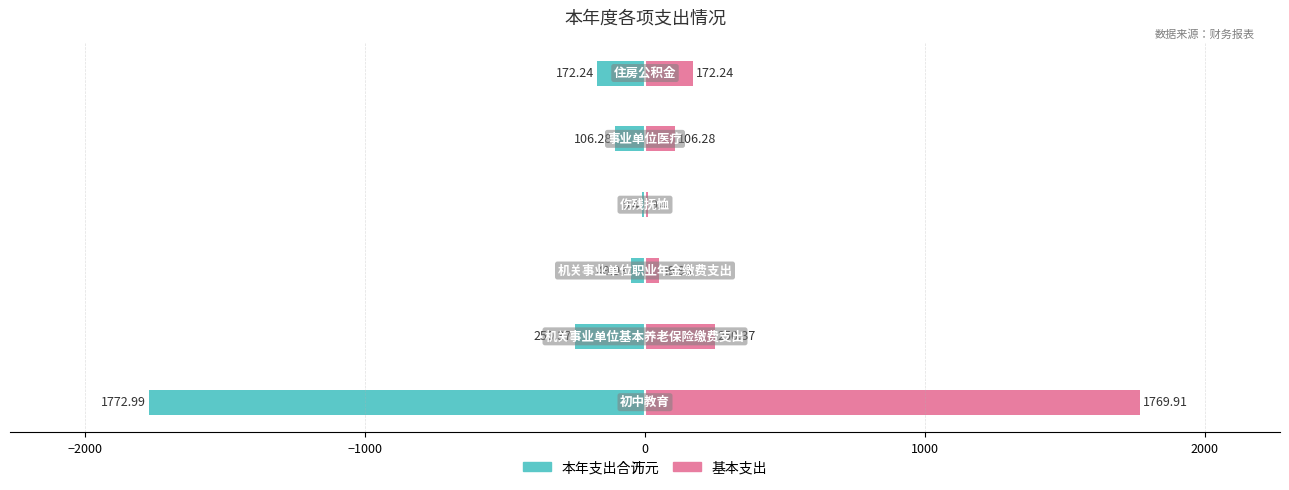

How many series are shown in this chart?

2